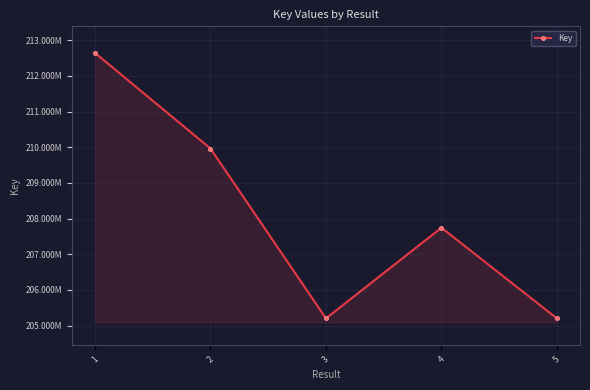

What is the sum of the values at 4 and 2?

417706853